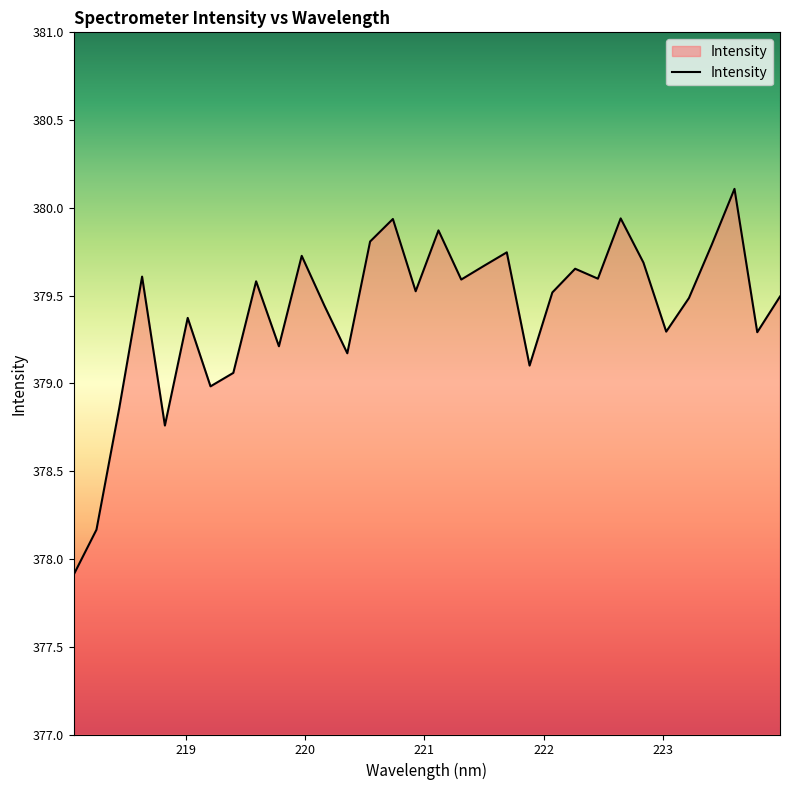

Does the chart have visible grid lines?

No